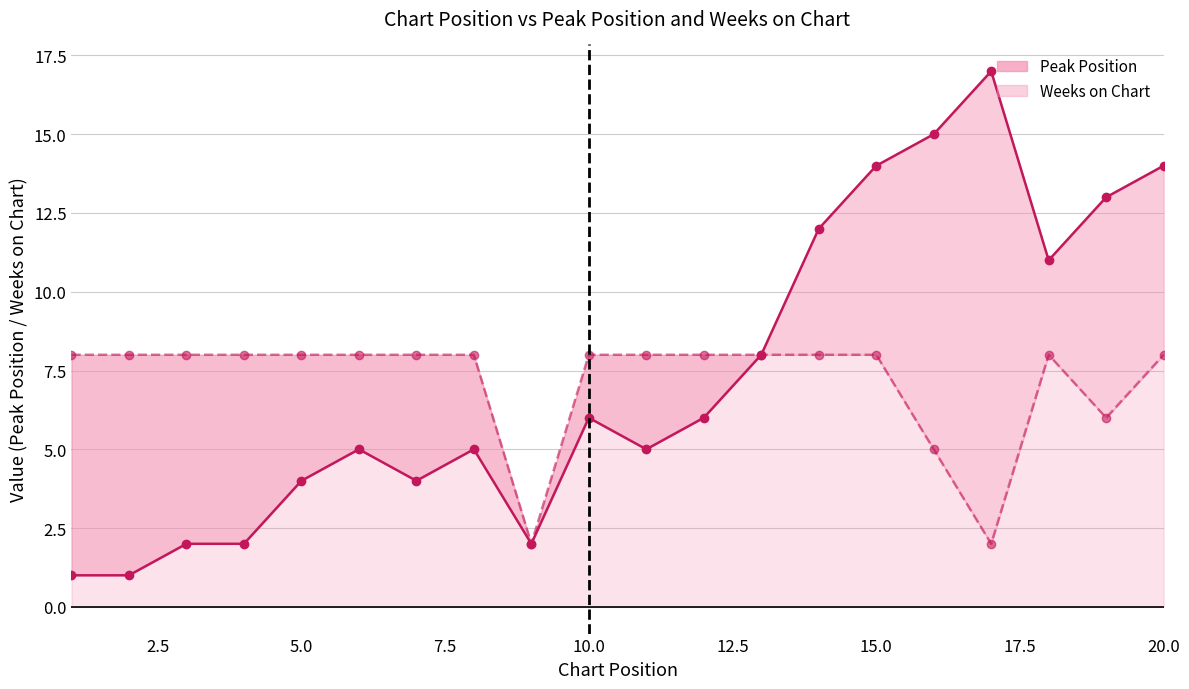

True or false: Weeks on Chart has more than 2 interior local peaks.

False